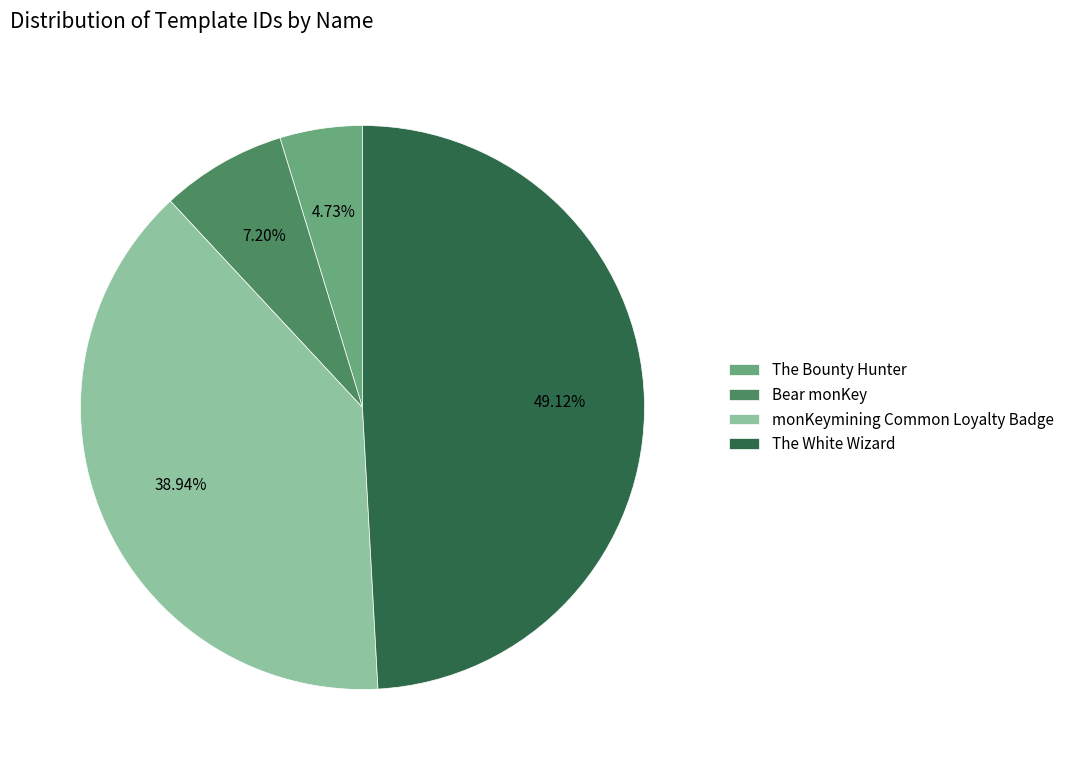

True or false: Bear monKey accounts for 7% of the total.

True